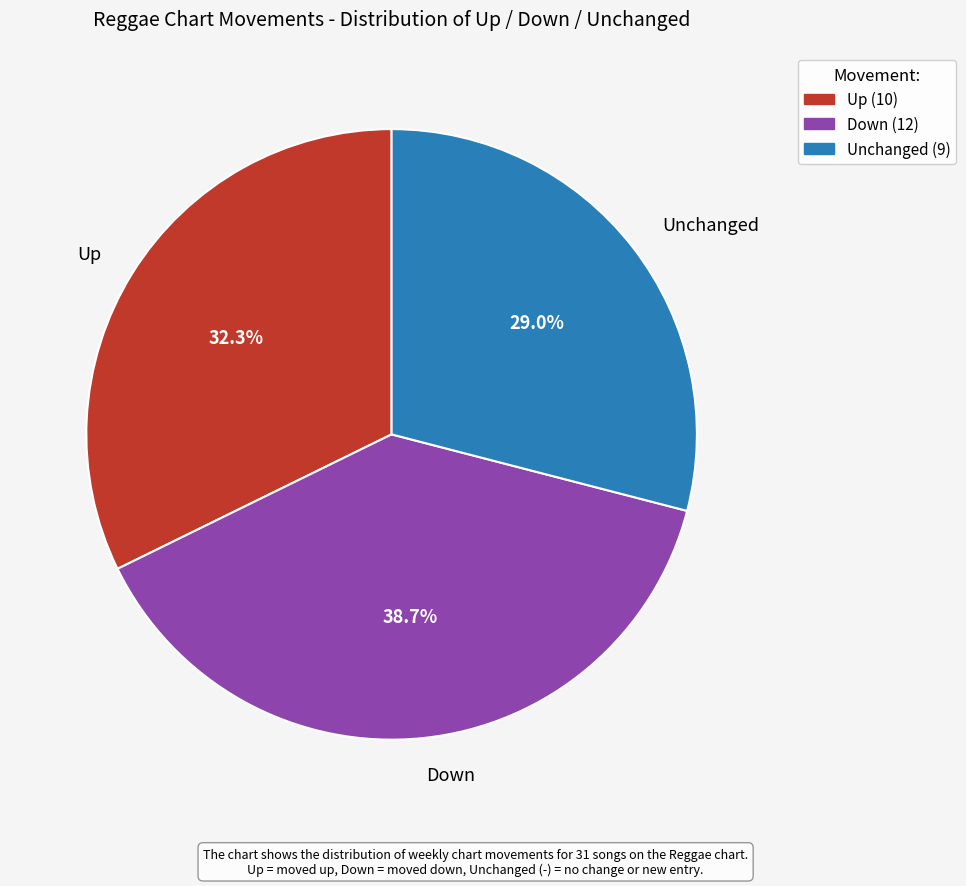

To the nearest percent, what is the average slice percentage?

33%